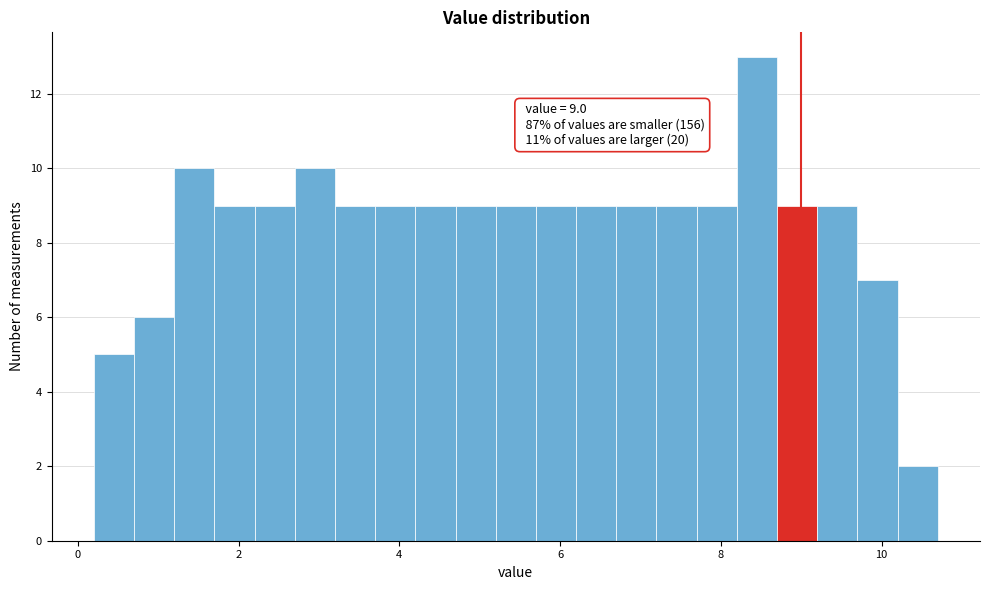

Read against the x-axis, roughly where is the centre of the tallest bar?

8.4